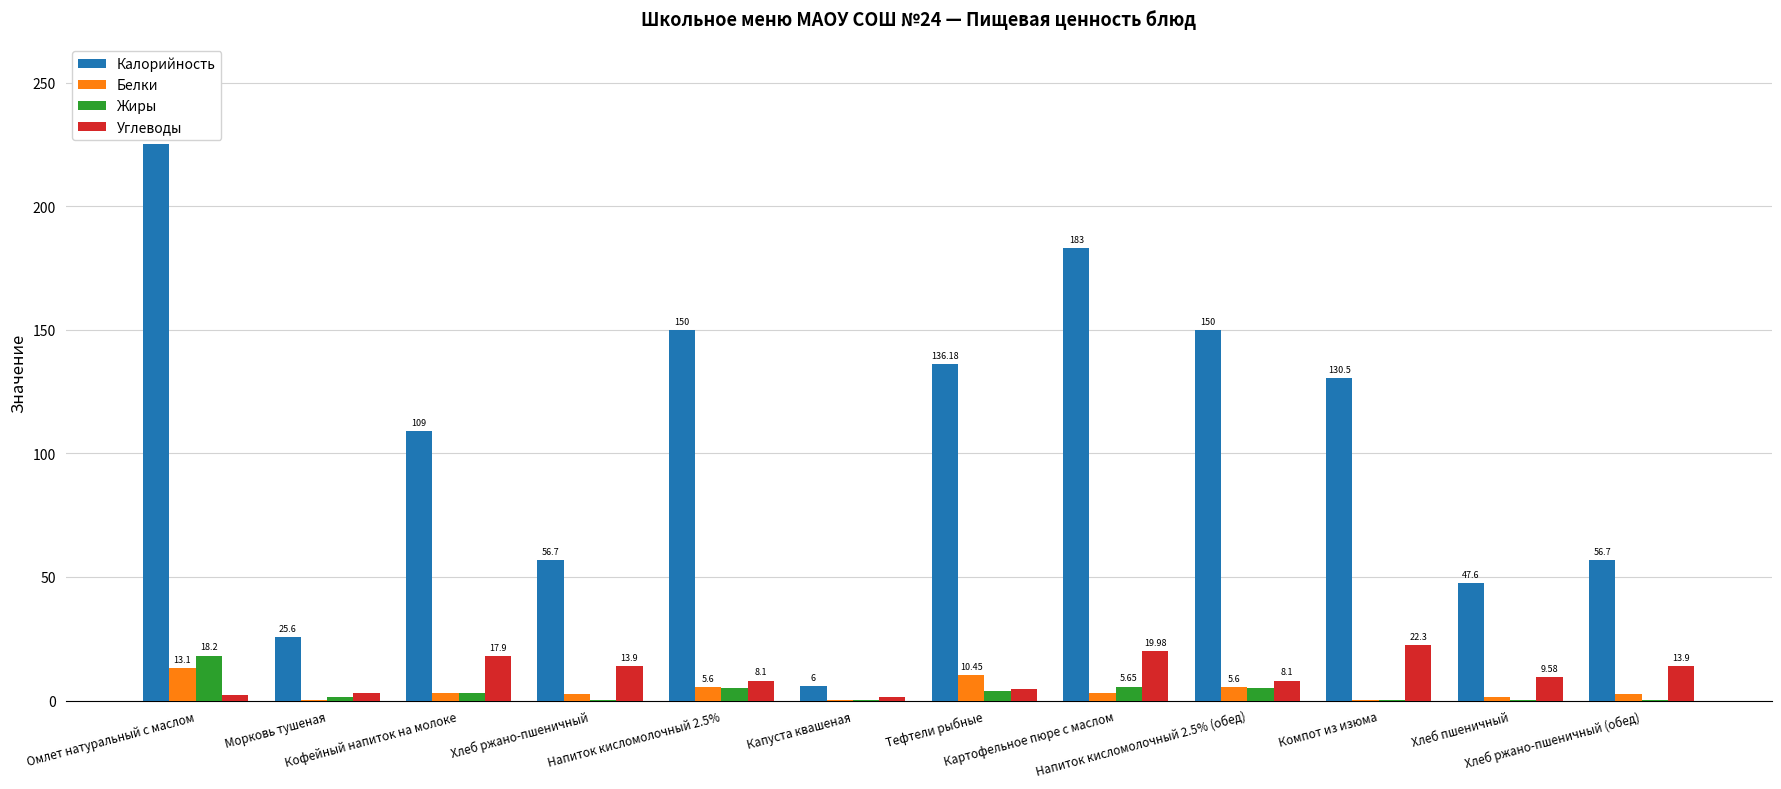

Which series has the largest total across all categories?

Калорийность